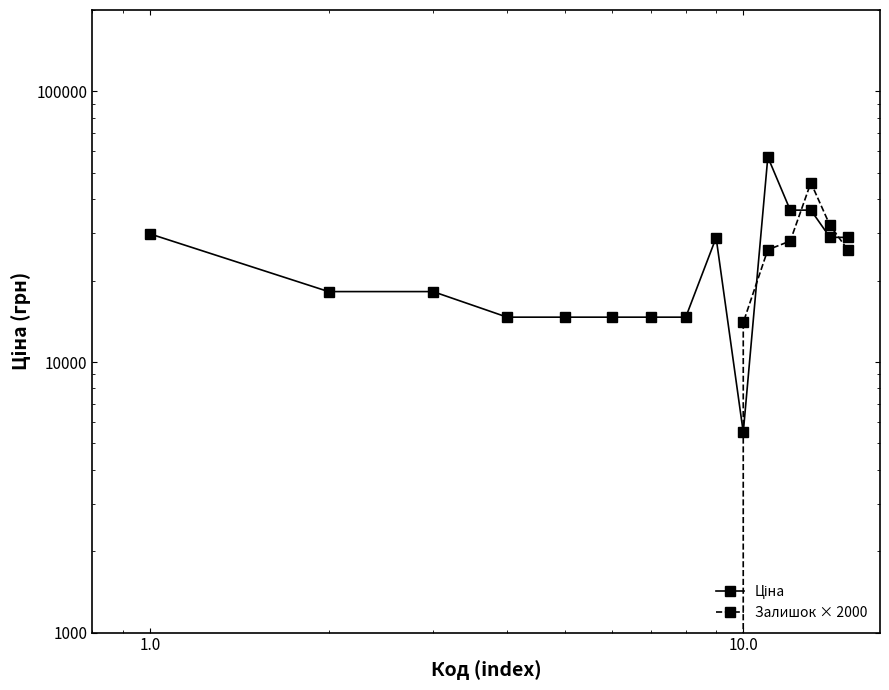

Reading right to left, list all the values displayed in this chart.

Ціна: 28890.3	28890.3	36424.0	36424.0	57235.5	5497.3	28821.8	14649.6	14649.6	14649.6	14649.6	14649.6	18212.0	18212.0	29761.5
Залишок × 2000: 26000.0	32000.0	46000.0	28000.0	26000.0	14000.0	0.0	0.0	0.0	0.0	0.0	0.0	0.0	0.0	0.0